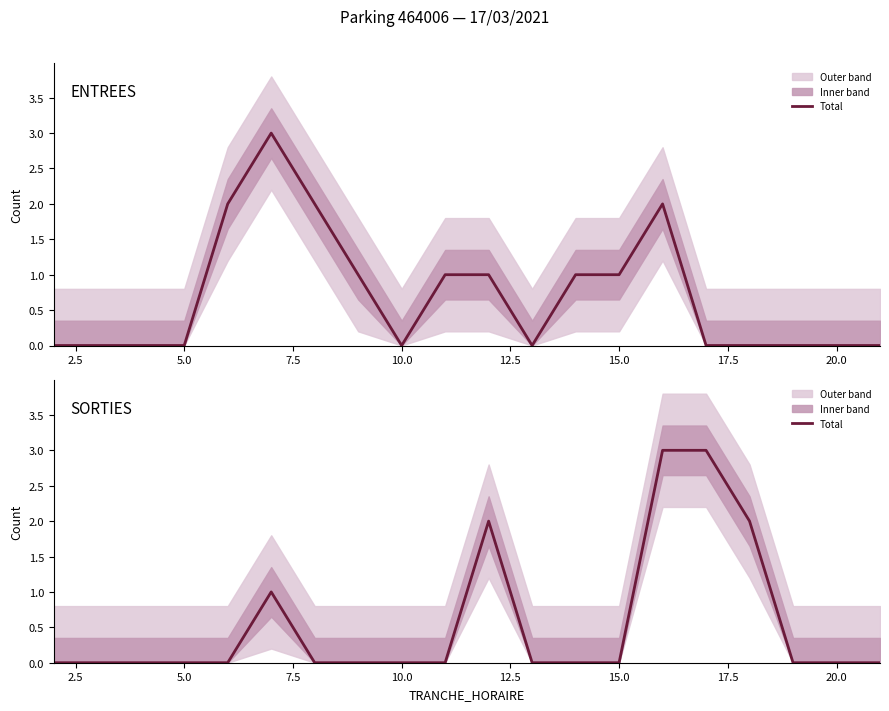

Does the chart display data point markers on the line(s)?

No